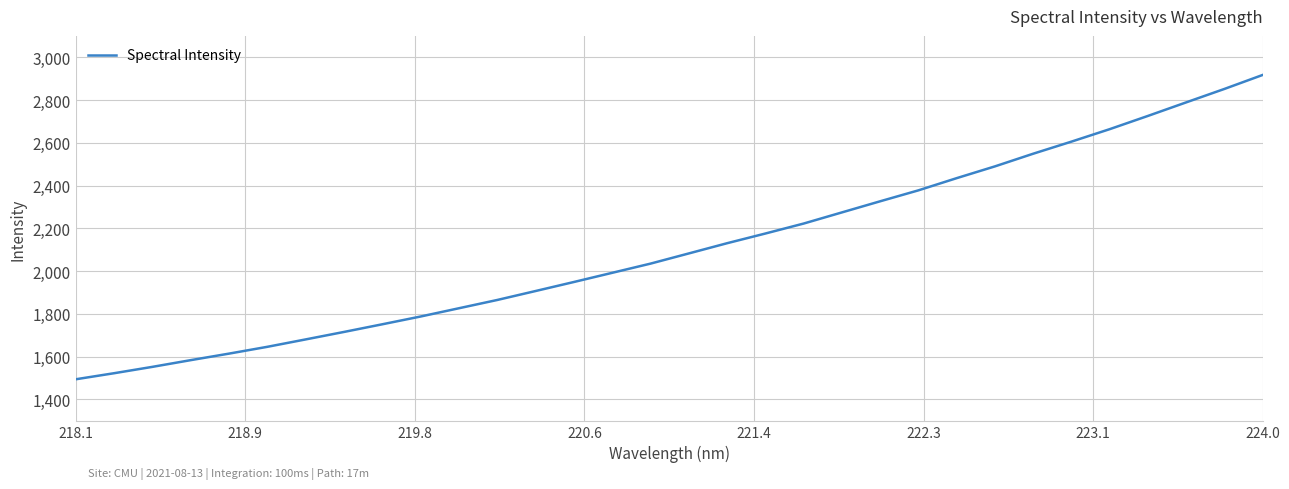

What is the maximum value shown in the chart?

2917.3